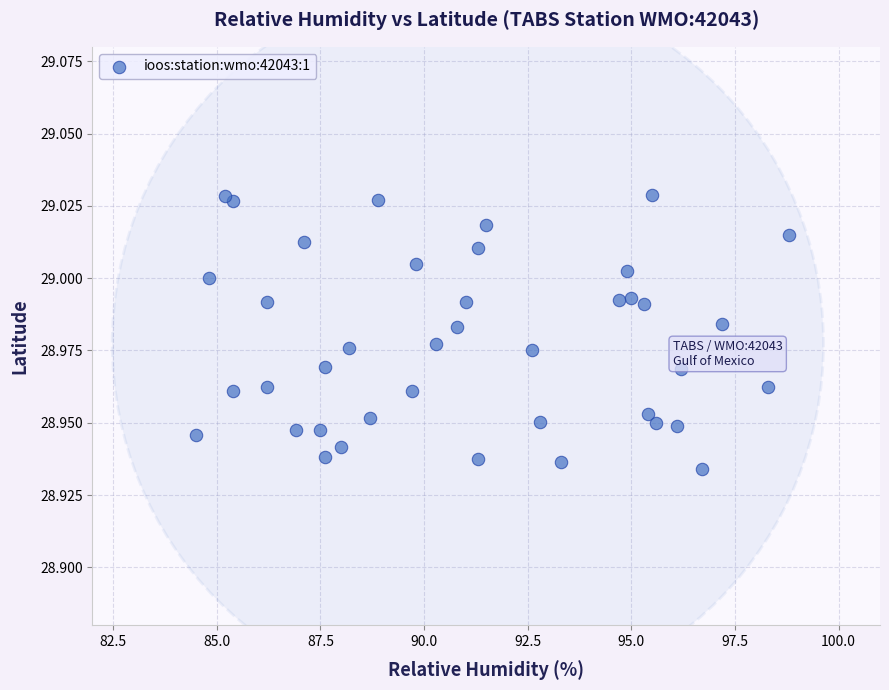

What is the range of X values (max minus min)?

14.3